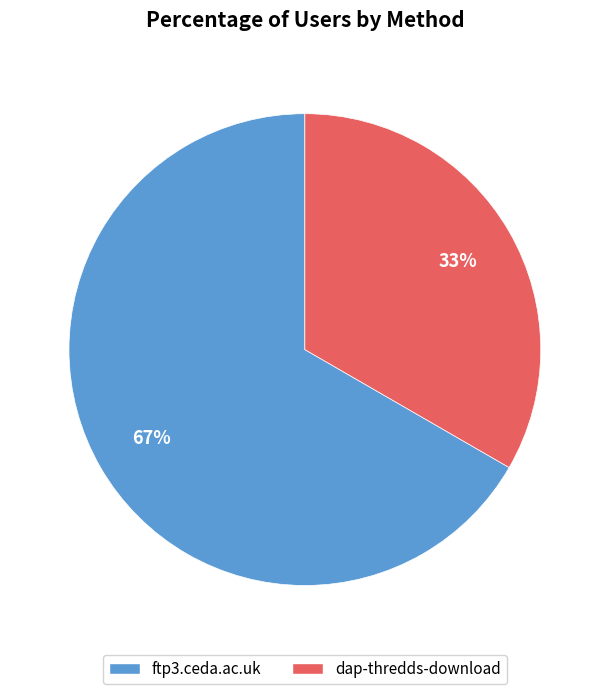

Which category has the smallest portion of the pie?

dap-thredds-download